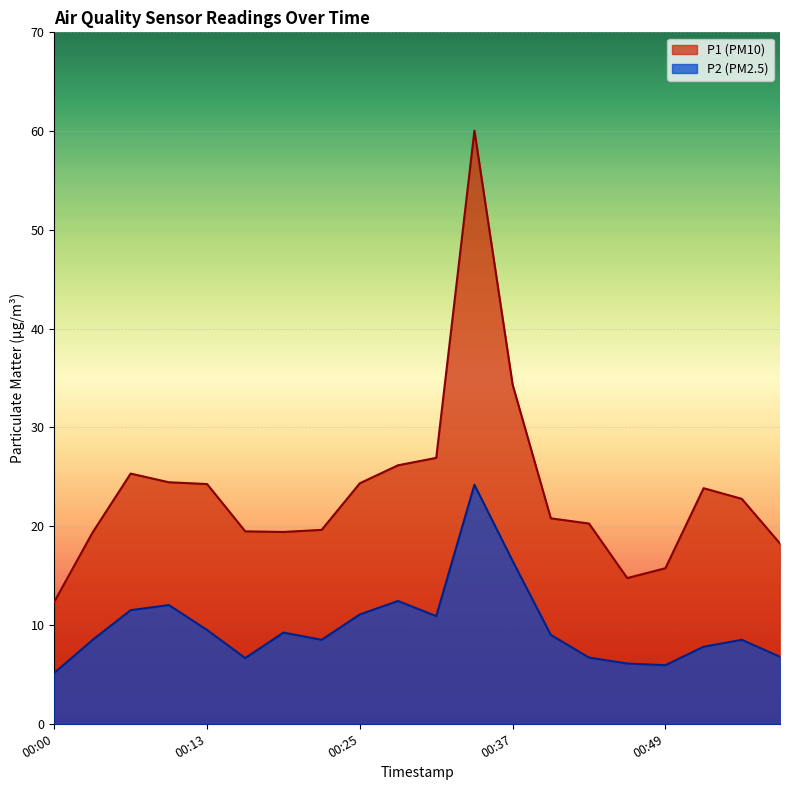

Where does the P2 series first go above 9?

00:06